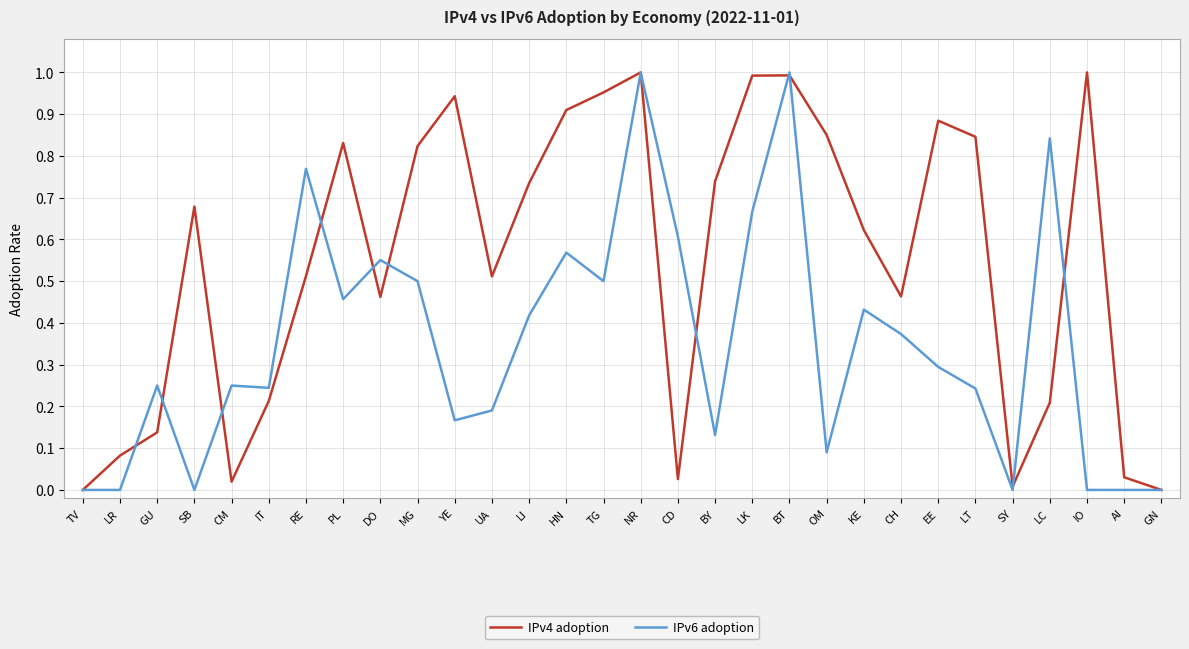

Which series has the largest total across all categories?

IPv4 adoption